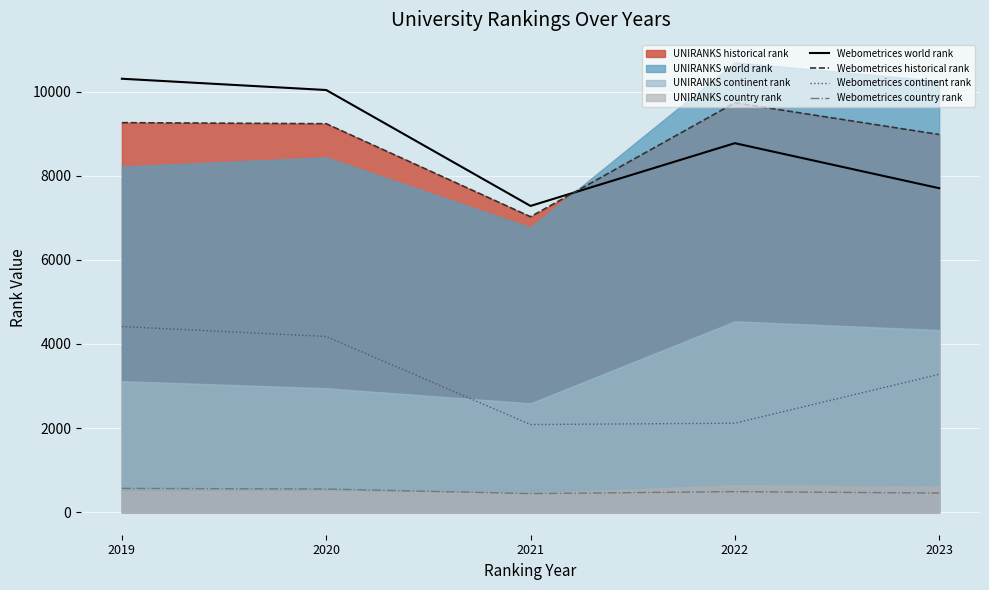

What is the spread (max minus min) of values at 2022?

9244.5